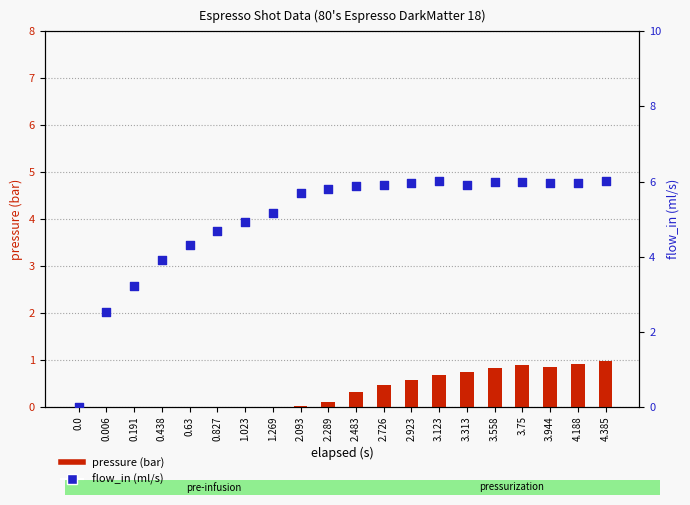

Which series contains the lowest Y value?

pressure